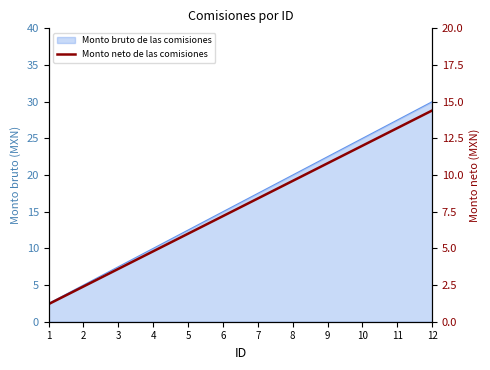

The value at 10 is 12.0. True or false?

True